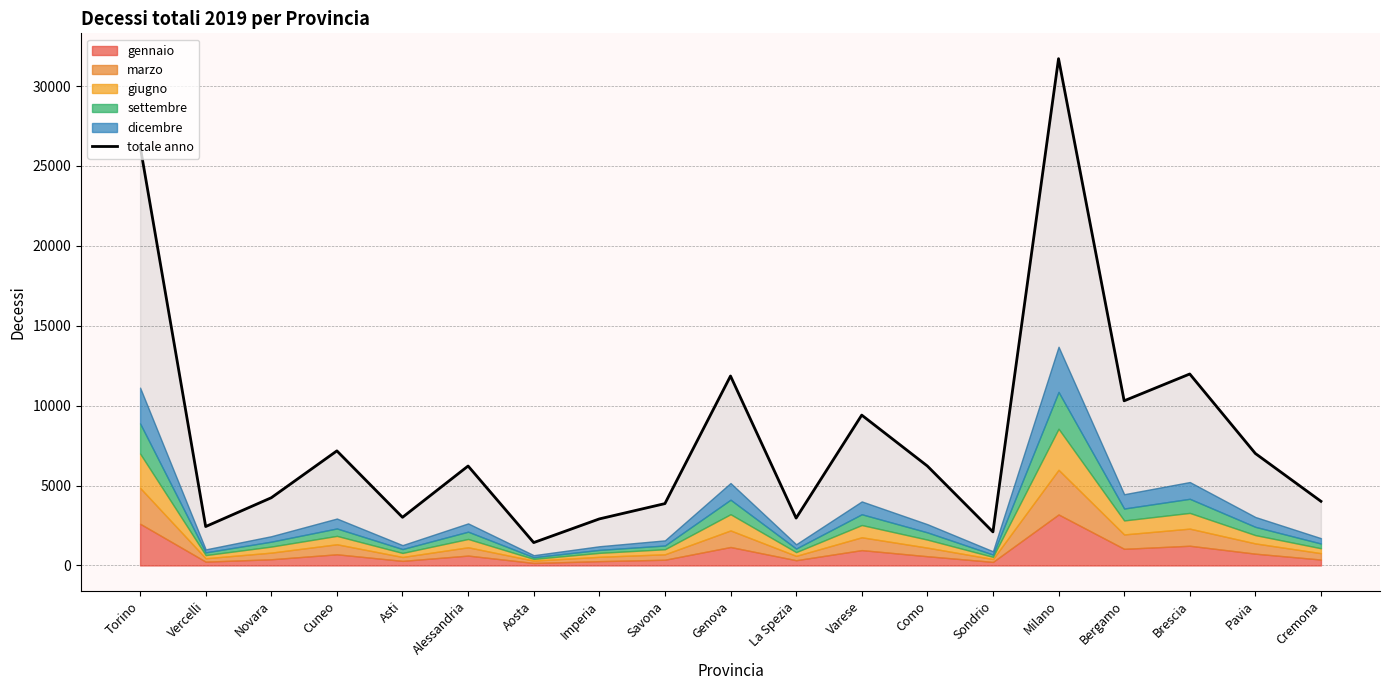

What is the ratio of the value at Cuneo to the value at Vercelli?

2.9